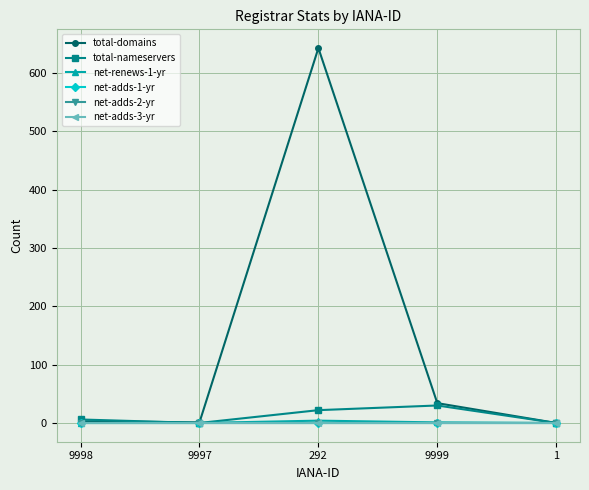

Reading right to left, transcribe all the data shown in this chart.

total-domains: 0	34	643	1	3
total-nameservers: 0	30	22	0	6
net-renews-1-yr: 0	1	4	0	0
net-adds-1-yr: 0	0	0	0	0
net-adds-2-yr: 0	0	0	0	0
net-adds-3-yr: 0	0	0	0	0